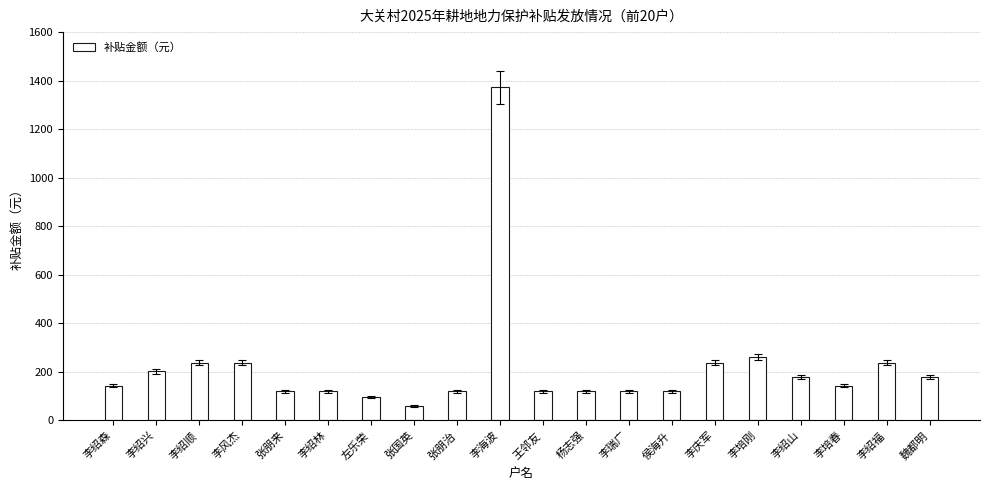

What is the sum of all values?

4426.0